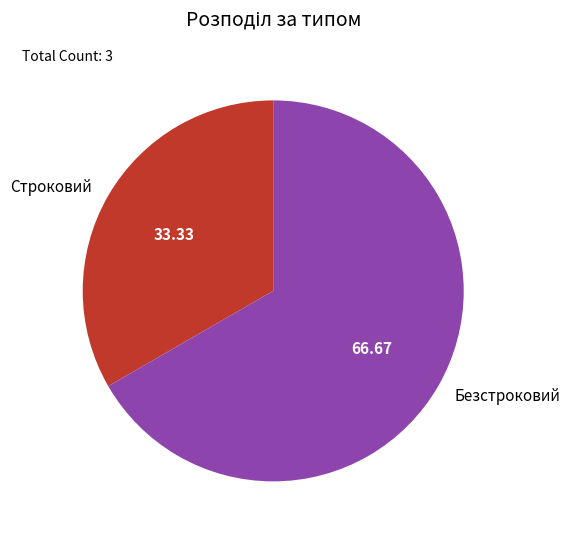

Do Строковий and Безстроковий together represent more than half of the pie?

Yes